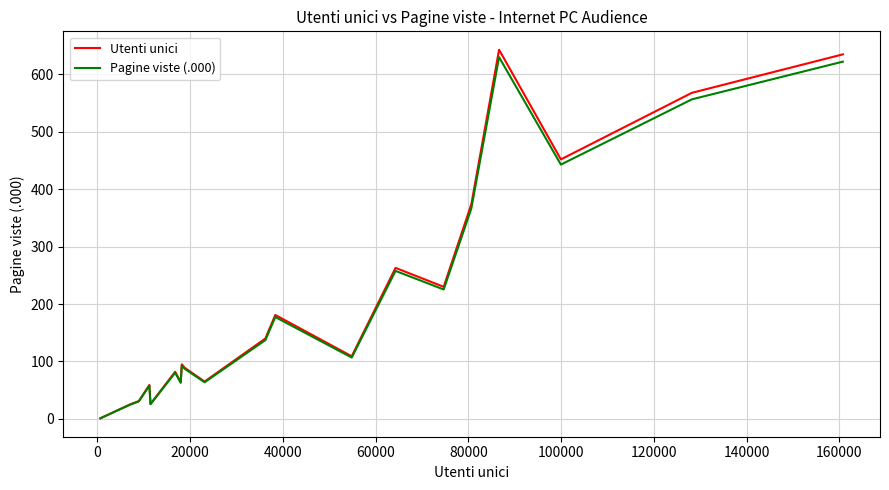

What is the maximum value shown in the chart?

643.0